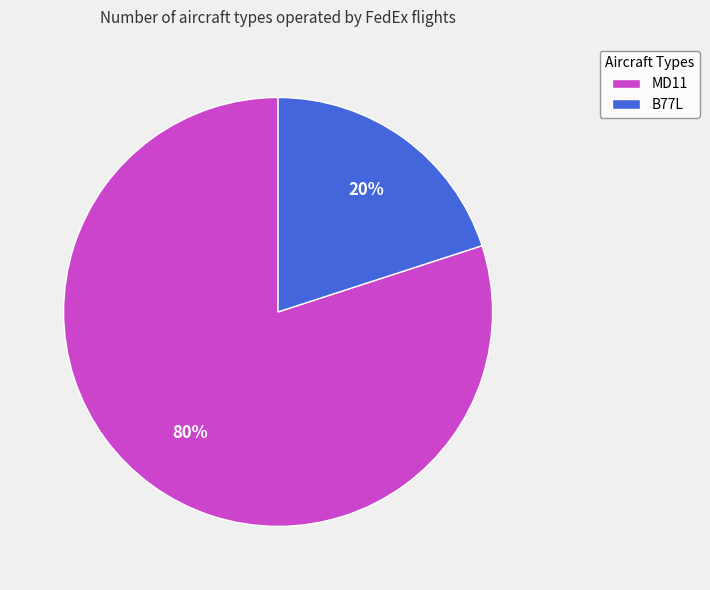

True or false: B77L accounts for 7% of the total.

False